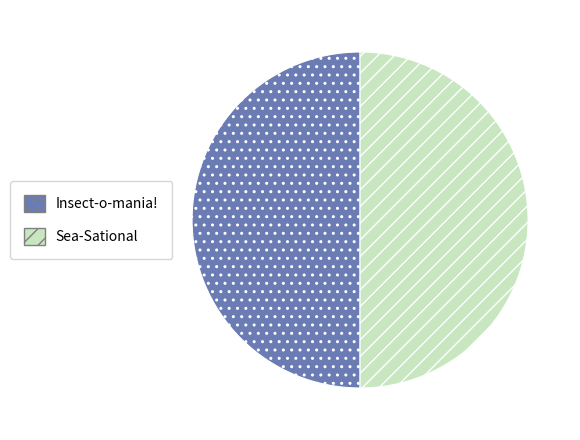

Combined, do Insect-o-mania! and Sea-Sational account for over 50%?

Yes